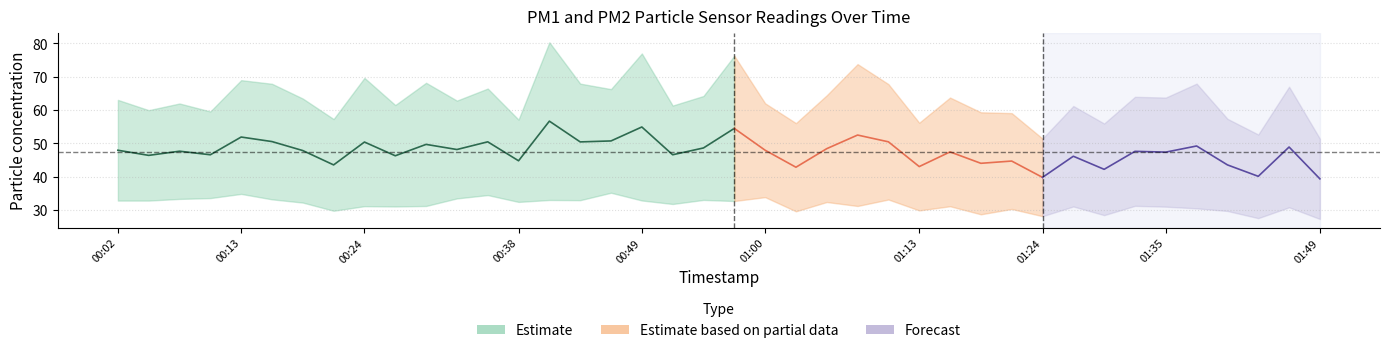

True or false: P2 and P1 cross at least once.

False